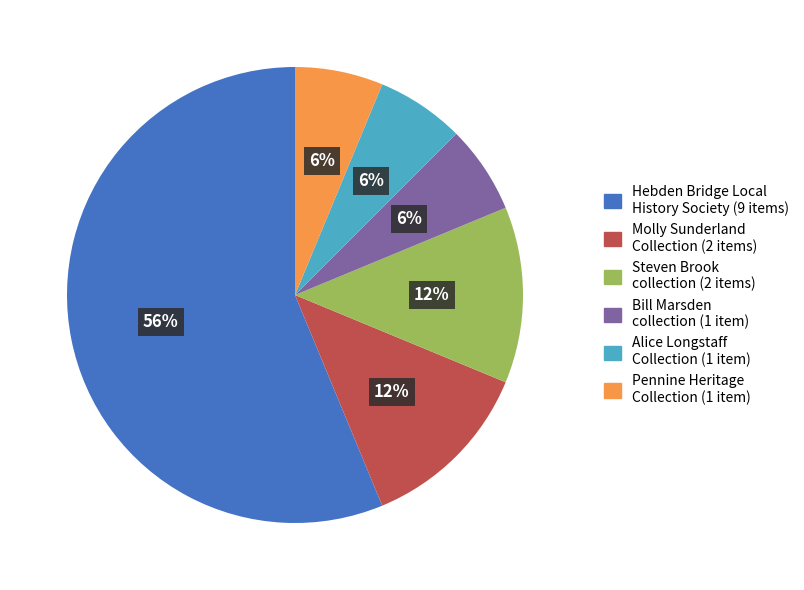

Count the number of slices in the pie.

6